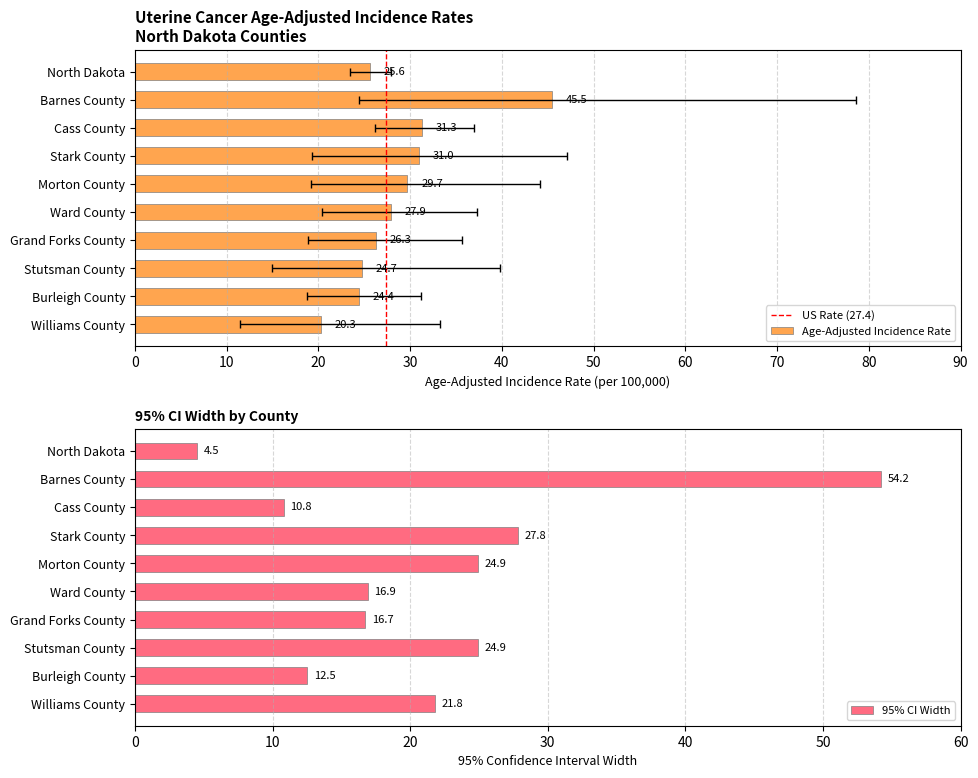

Where is 95% CI Width nearest to the value 29?

Stark County